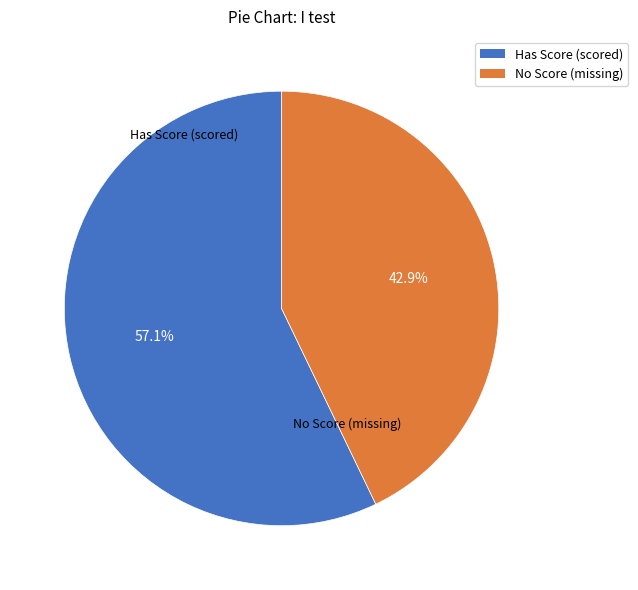

Is there any slice that represents more than half of the pie?

Yes